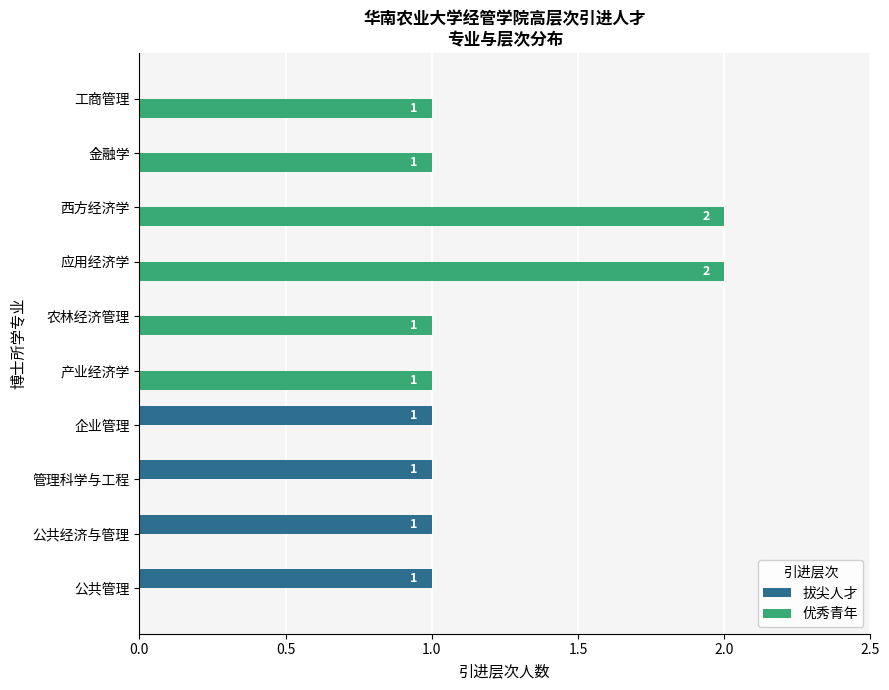

Which series has the largest total across all categories?

优秀青年